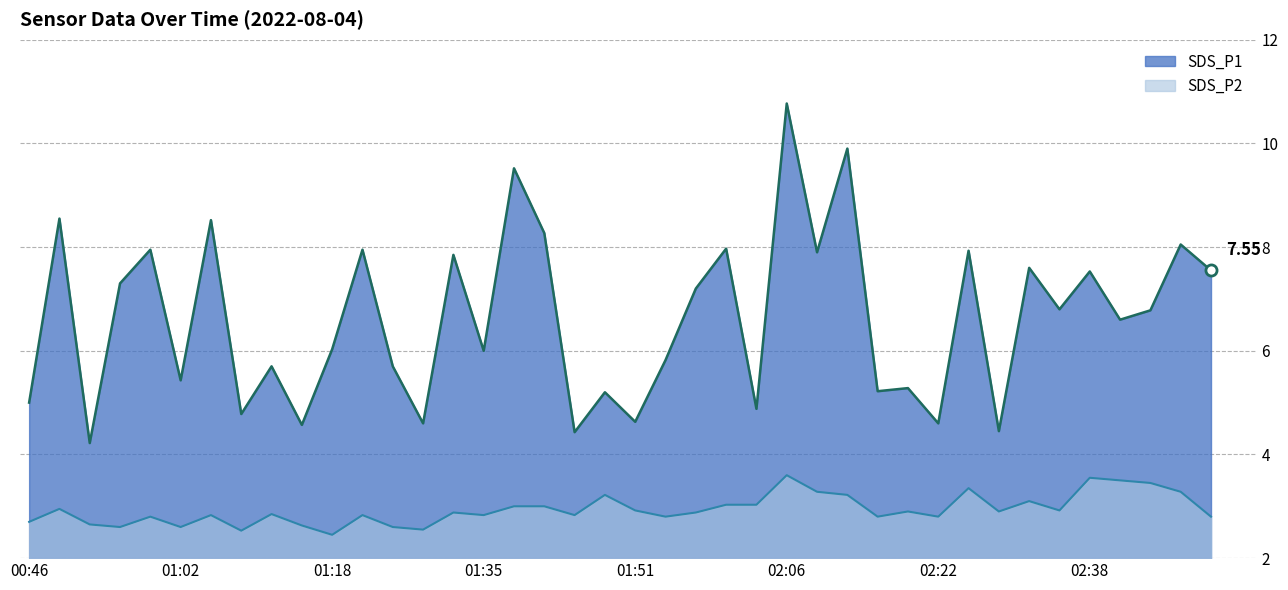

Reading left to right, list all the values displayed in this chart.

SDS_P1: 00:46=5.0	00:49=8.6	00:53=4.2	00:56=7.3	00:59=8.0	01:02=5.4	01:06=8.5	01:09=4.8	01:12=5.7	01:15=4.6	01:18=6.0	01:22=8.0	01:25=5.7	01:28=4.6	01:32=7.8	01:35=6.0	01:38=9.5	01:41=8.3	01:45=4.4	01:48=5.2	01:51=4.6	01:54=5.8	01:57=7.2	02:00=8.0	02:03=4.9	02:06=10.8	02:10=7.9	02:13=9.9	02:16=5.2	02:19=5.3	02:22=4.6	02:25=7.9	02:28=4.5	02:32=7.6	02:35=6.8	02:38=7.5	02:41=6.6	02:44=6.8	02:47=8.1	02:50=7.5
SDS_P2: 00:46=2.7	00:49=3.0	00:53=2.6	00:56=2.6	00:59=2.8	01:02=2.6	01:06=2.8	01:09=2.5	01:12=2.9	01:15=2.6	01:18=2.5	01:22=2.8	01:25=2.6	01:28=2.5	01:32=2.9	01:35=2.8	01:38=3.0	01:41=3.0	01:45=2.8	01:48=3.2	01:51=2.9	01:54=2.8	01:57=2.9	02:00=3.0	02:03=3.0	02:06=3.6	02:10=3.3	02:13=3.2	02:16=2.8	02:19=2.9	02:22=2.8	02:25=3.4	02:28=2.9	02:32=3.1	02:35=2.9	02:38=3.5	02:41=3.5	02:44=3.5	02:47=3.3	02:50=2.8